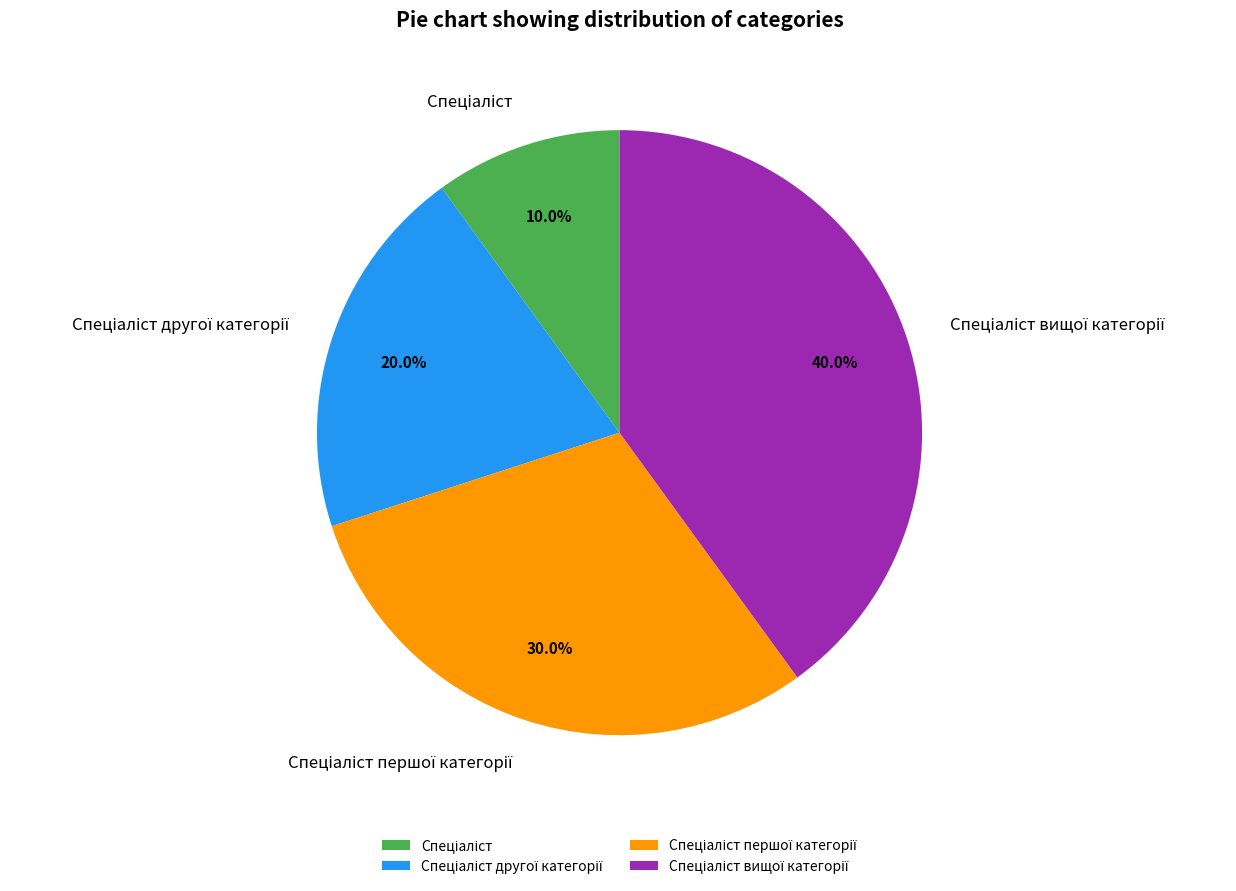

Does any single category account for the majority?

No